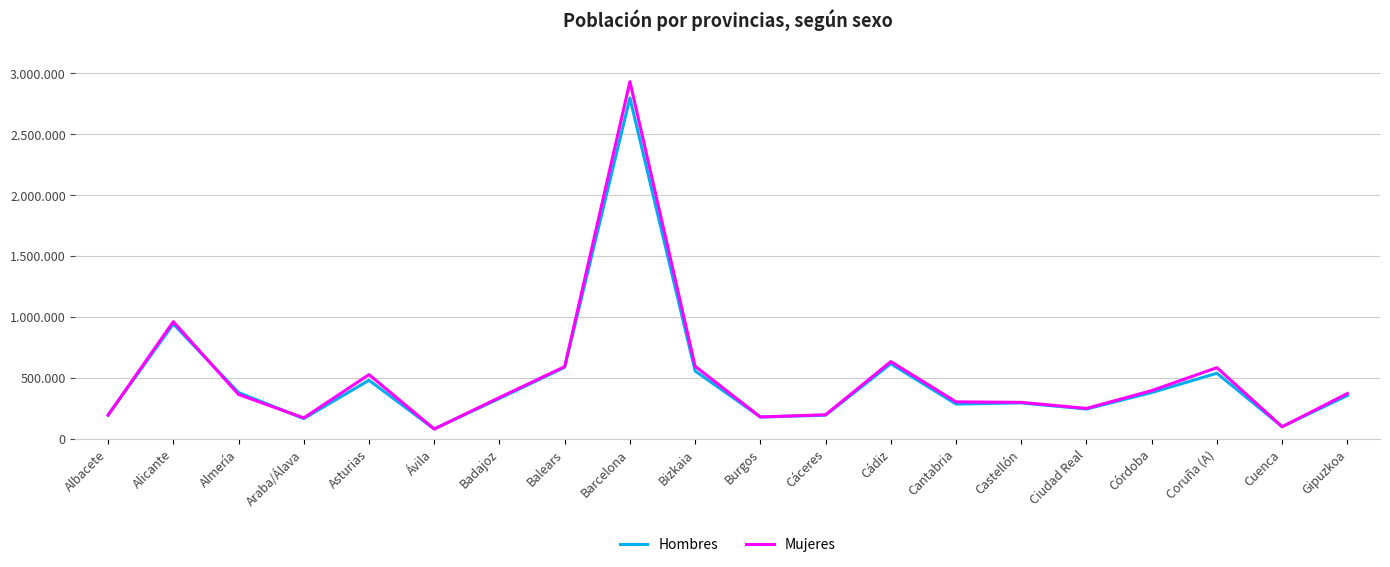

Does the chart have visible grid lines?

Yes